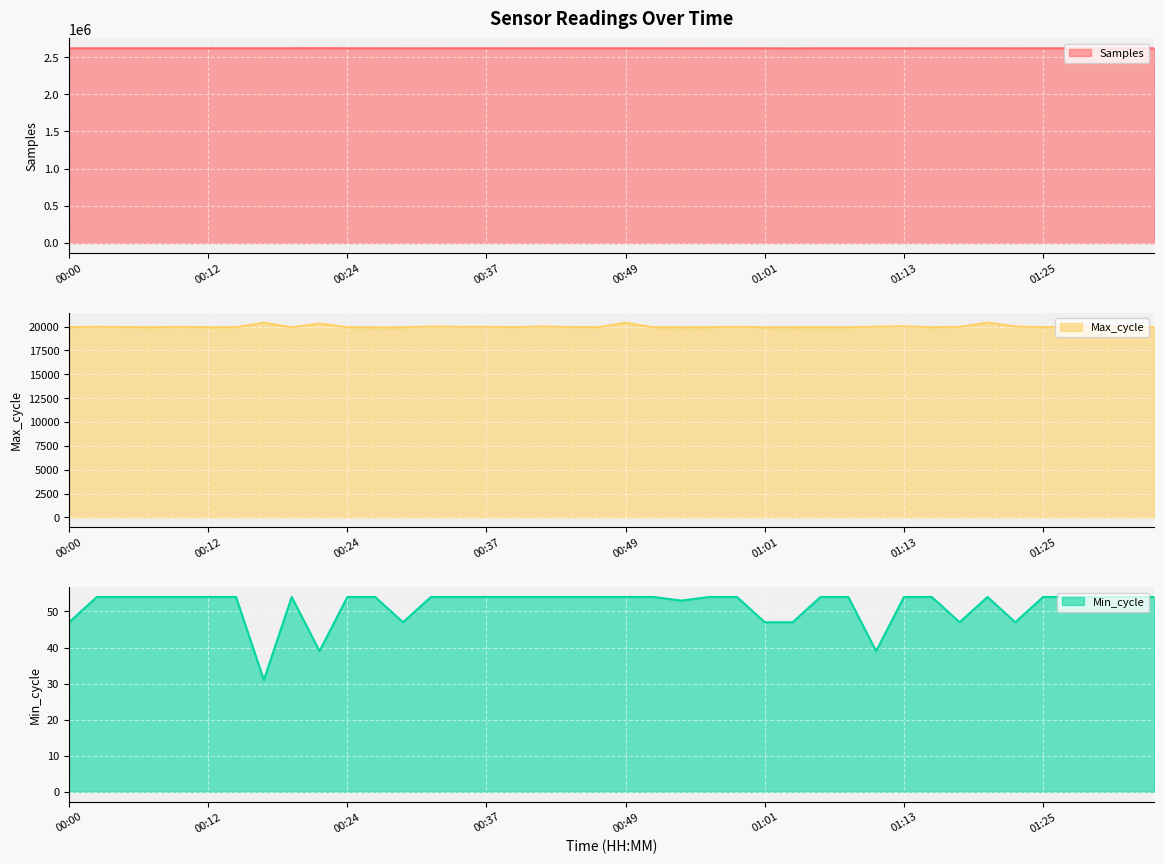

At which category does Min_cycle reach its first local peak?

00:20